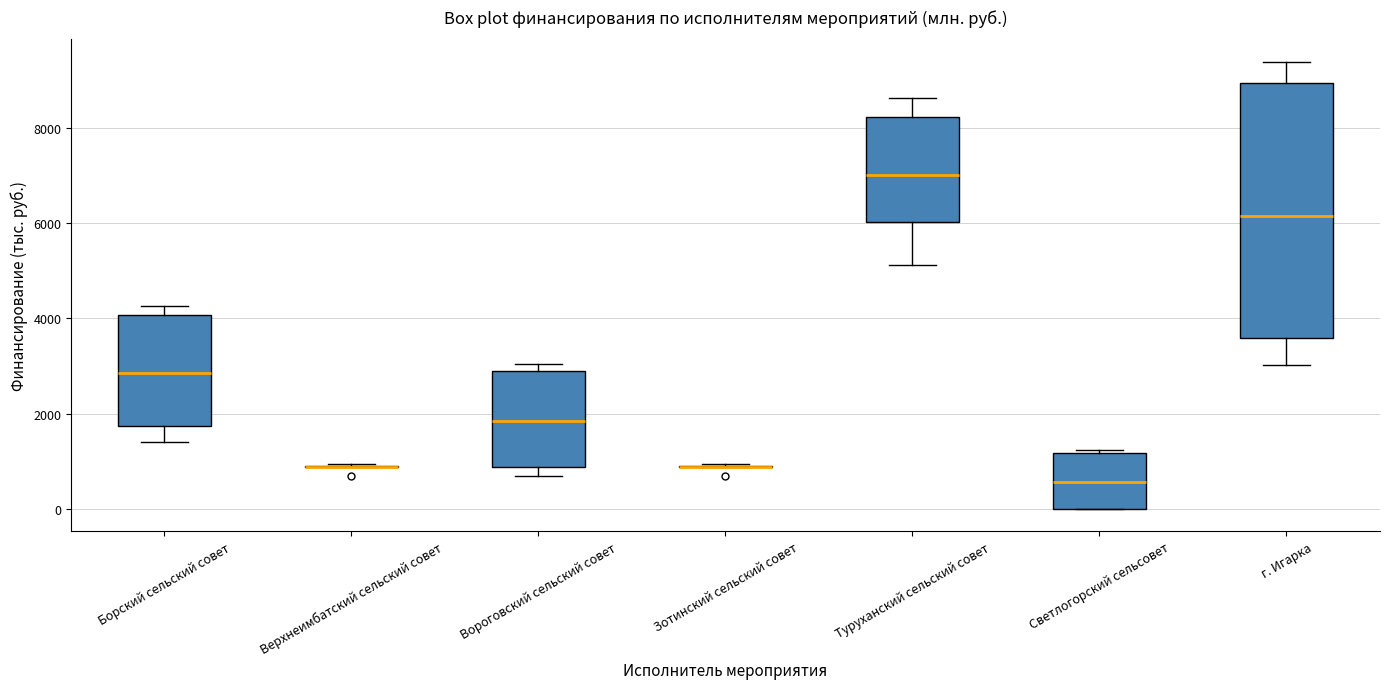

Reading left to right, read every box against the y-axis: the position of its median line, the range the box covers, and the ends of its whiskers. The values are not printed on the chart, so give them approximately, as read against the axis.

Борский сельский совет: median 2800, box 1800 to 4000, whiskers 1400 to 4200
Верхнеимбатский сельский совет: box collapsed to a line at 800, whiskers 800 to 1000
Вороговский сельский совет: median 1800, box 800 to 2800, whiskers 600 to 3000
Зотинский сельский совет: box collapsed to a line at 800, whiskers 800 to 1000
Туруханский сельский совет: median 7000, box 6000 to 8200, whiskers 5200 to 8600
Светлогорский сельсовет: median 600, box 0 to 1200, whiskers 0 to 1200
г. Игарка: median 6200, box 3600 to 9000, whiskers 3000 to 9400